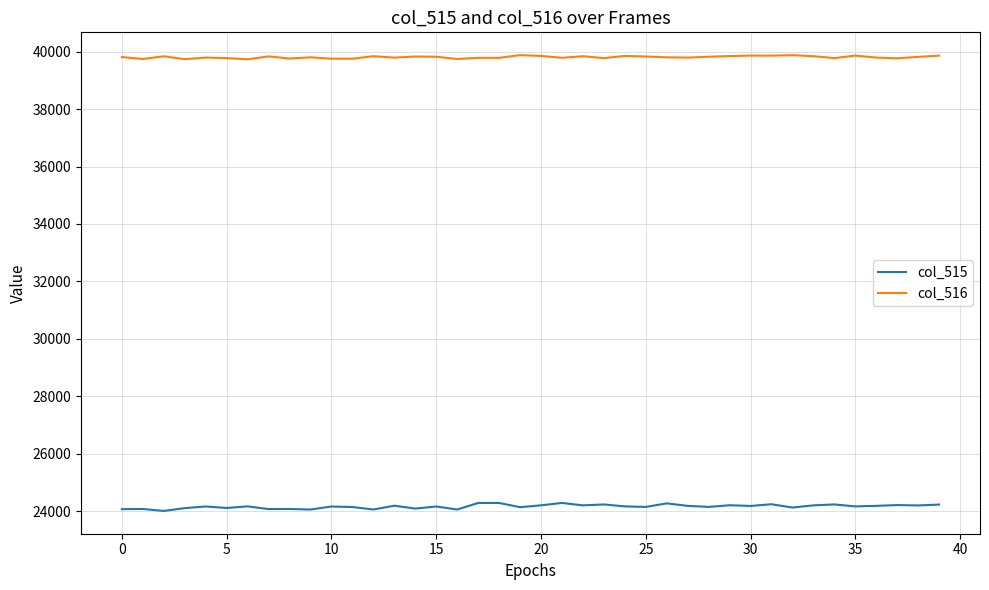

Rank the series by their average value, from lowest to highest.

col_515, col_516